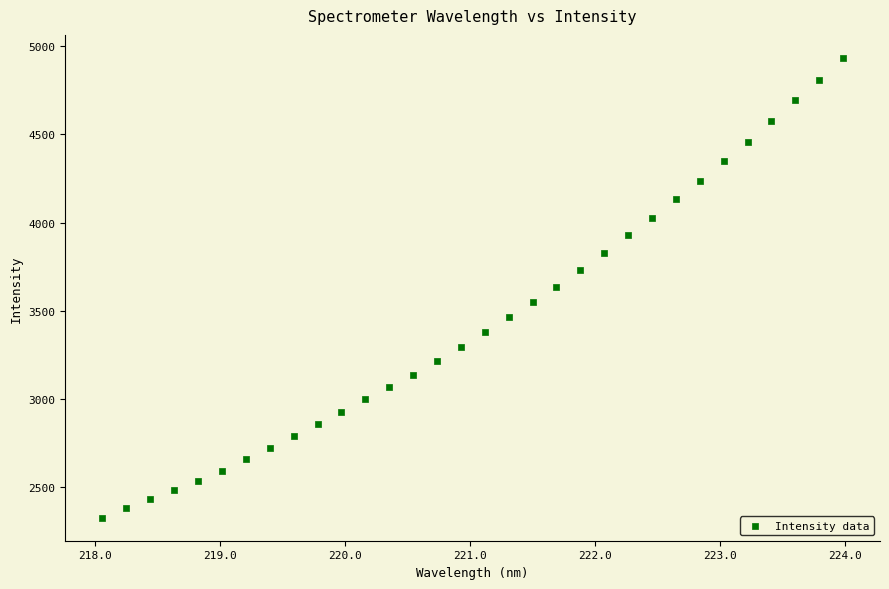

What is the range of X values (max minus min)?

5.9